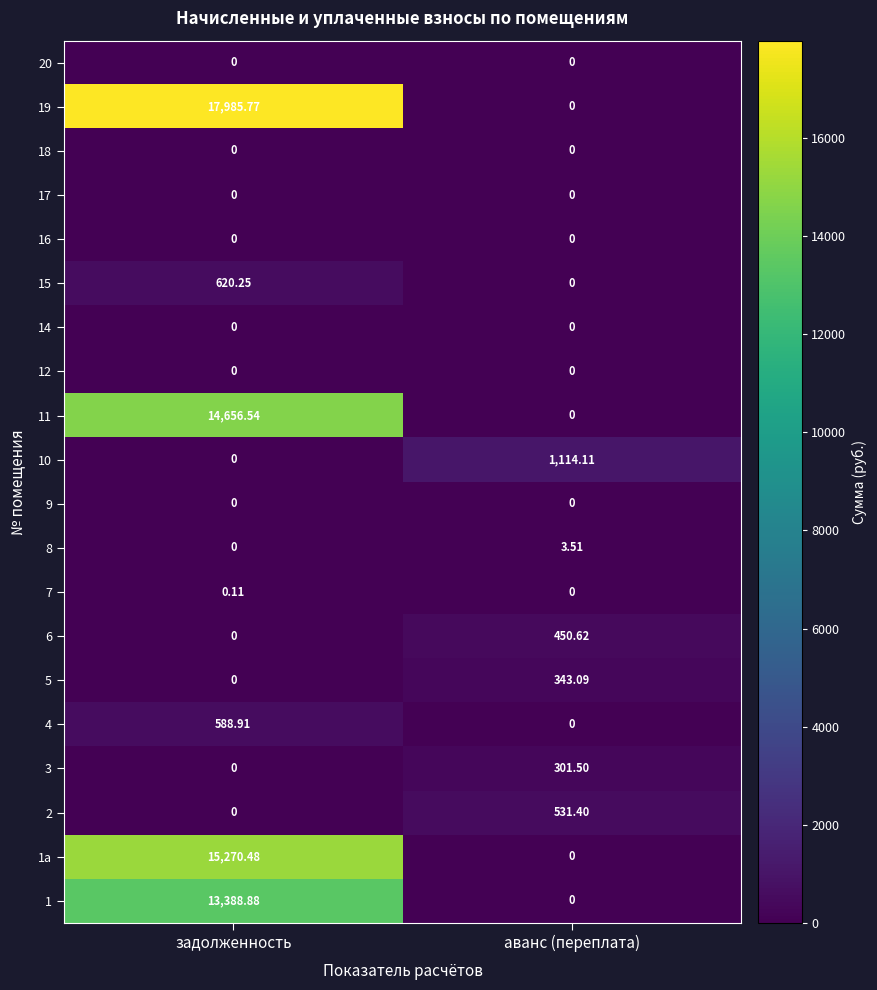

Rank the categories by 1 value from highest to lowest.

задолженность, аванс (переплата)